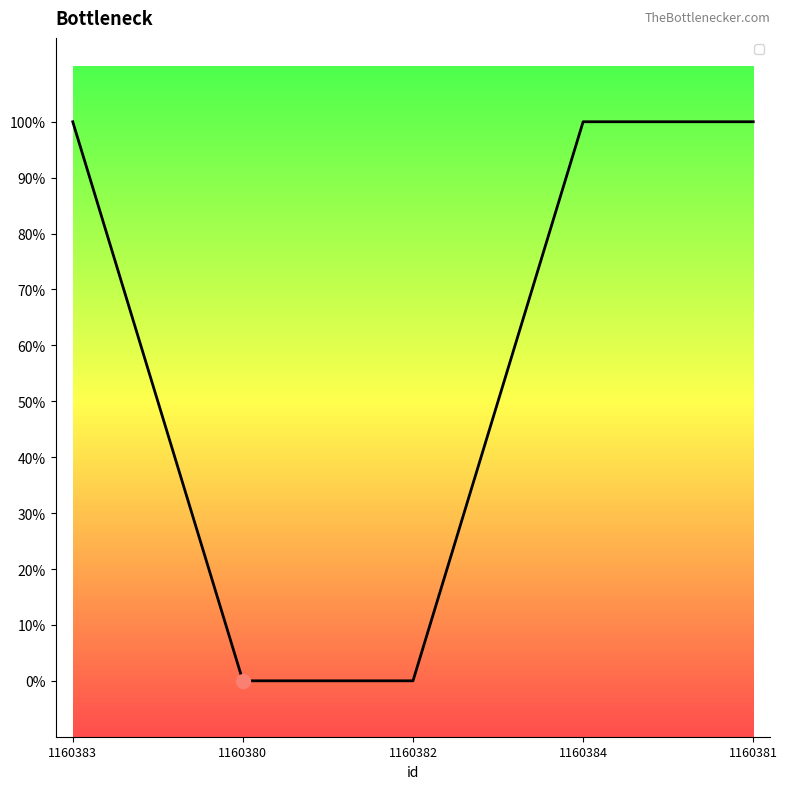

Which has a higher value, 1160382 or 1160383?

1160383